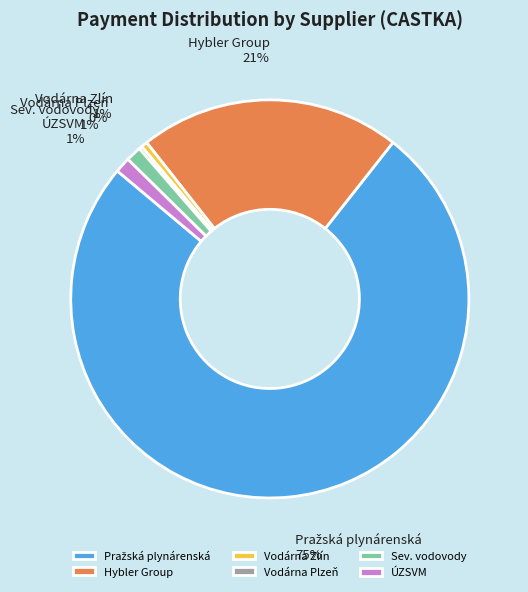

Is there a majority slice in this chart?

Yes